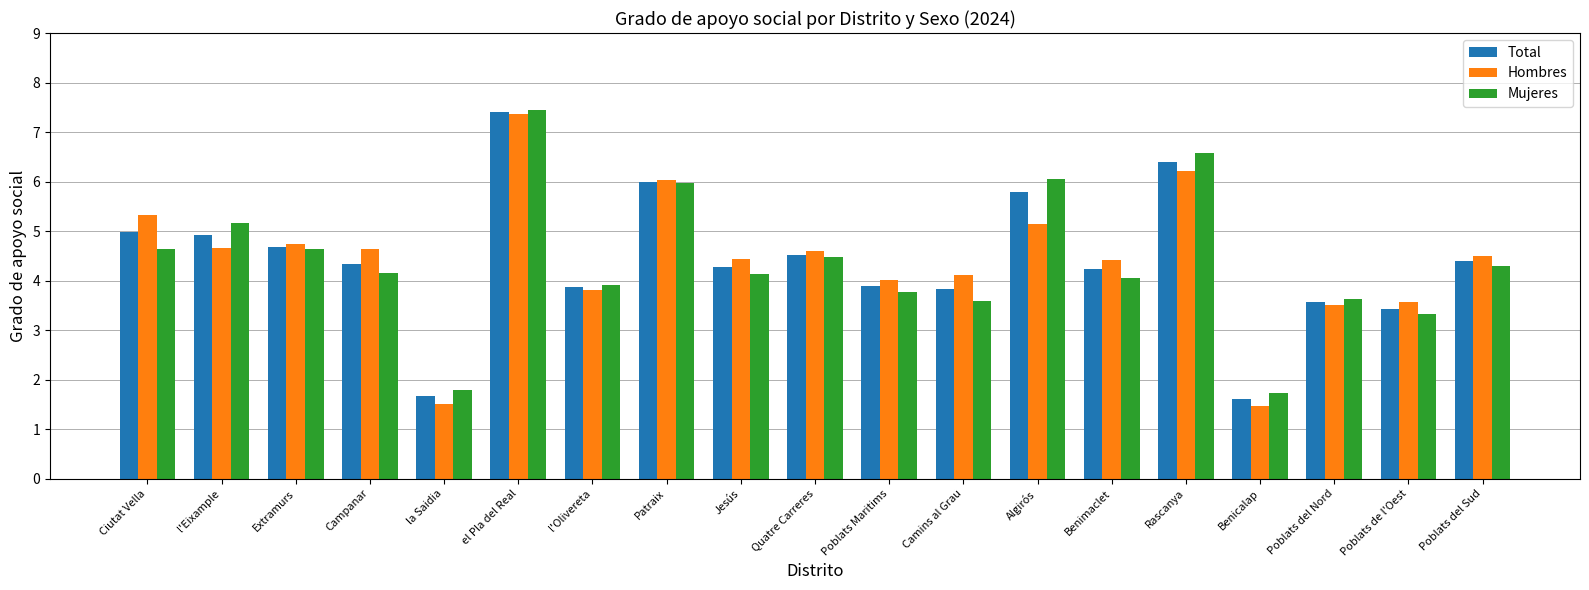

How many bars are there in each group?

3